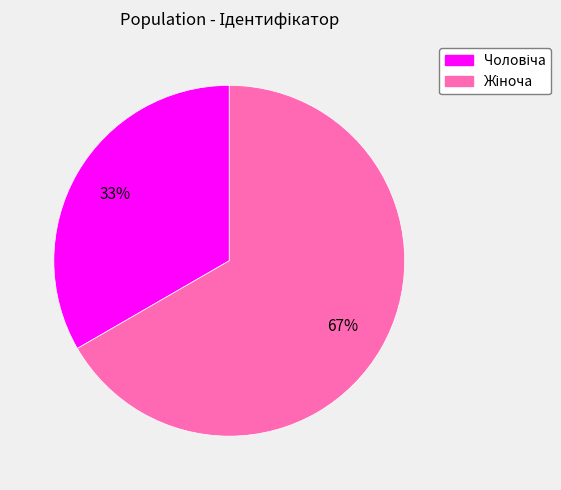

Is there any slice that represents more than half of the pie?

Yes